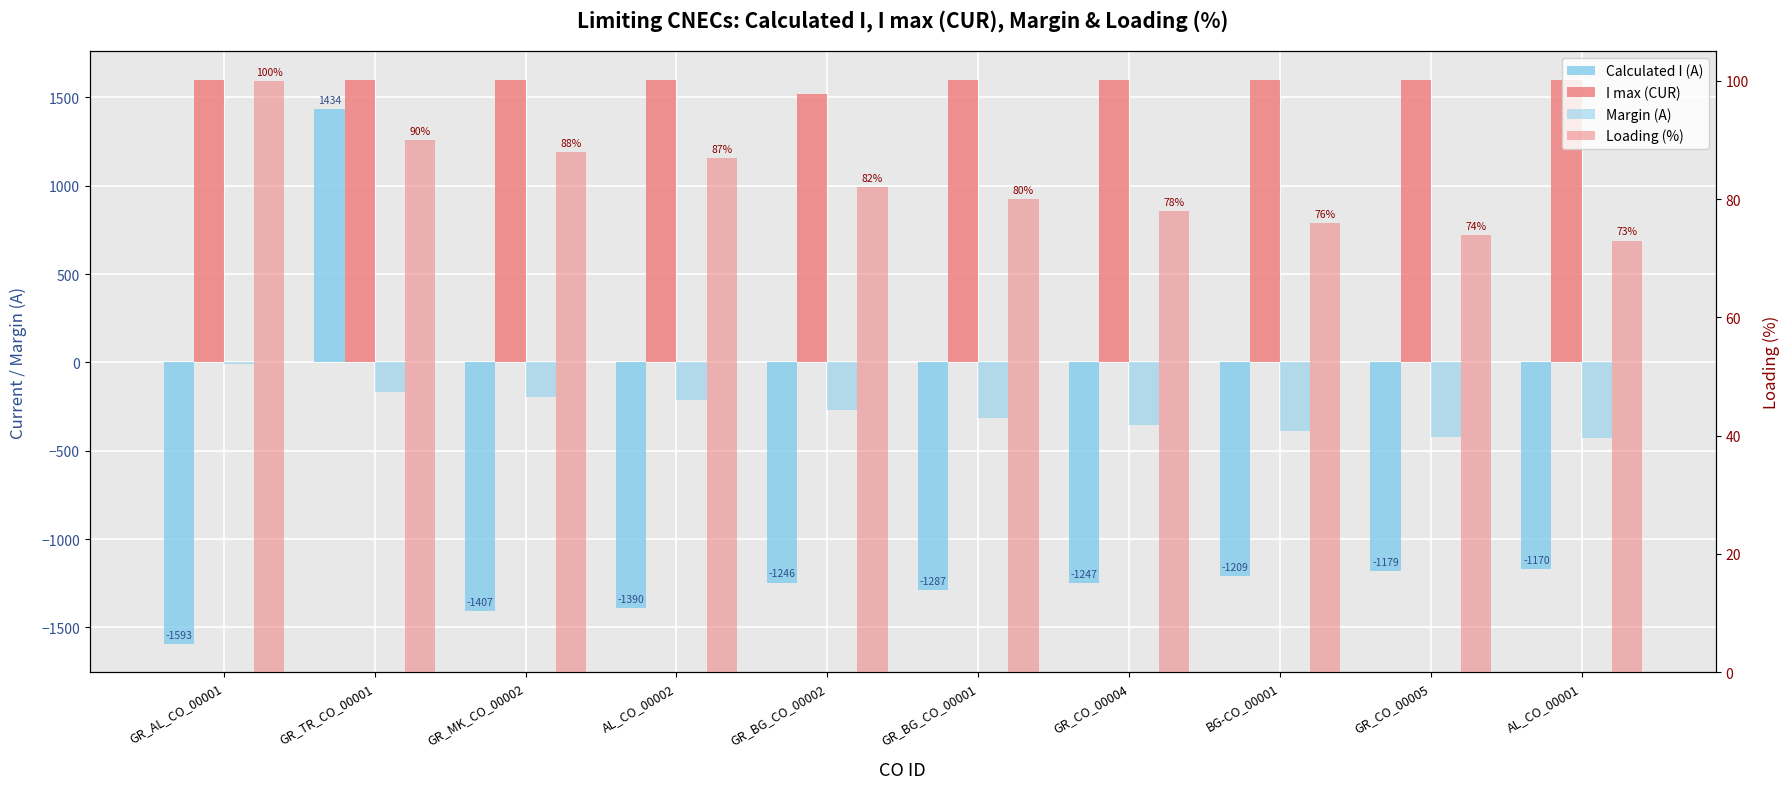

Which series has the largest total across all categories?

I max (CUR)